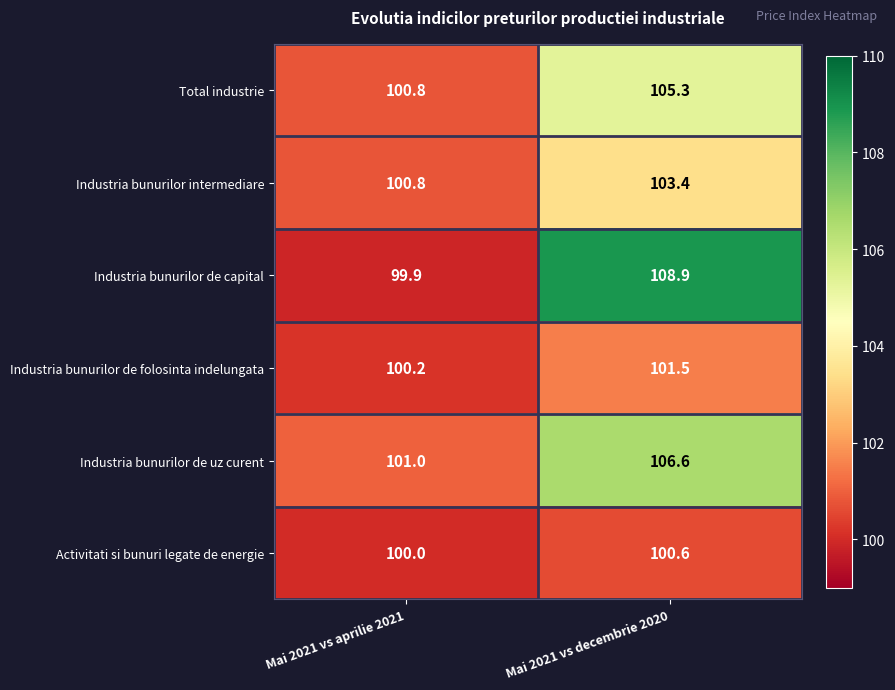

Which series has the widest spread of values?

Industria bunurilor de capital